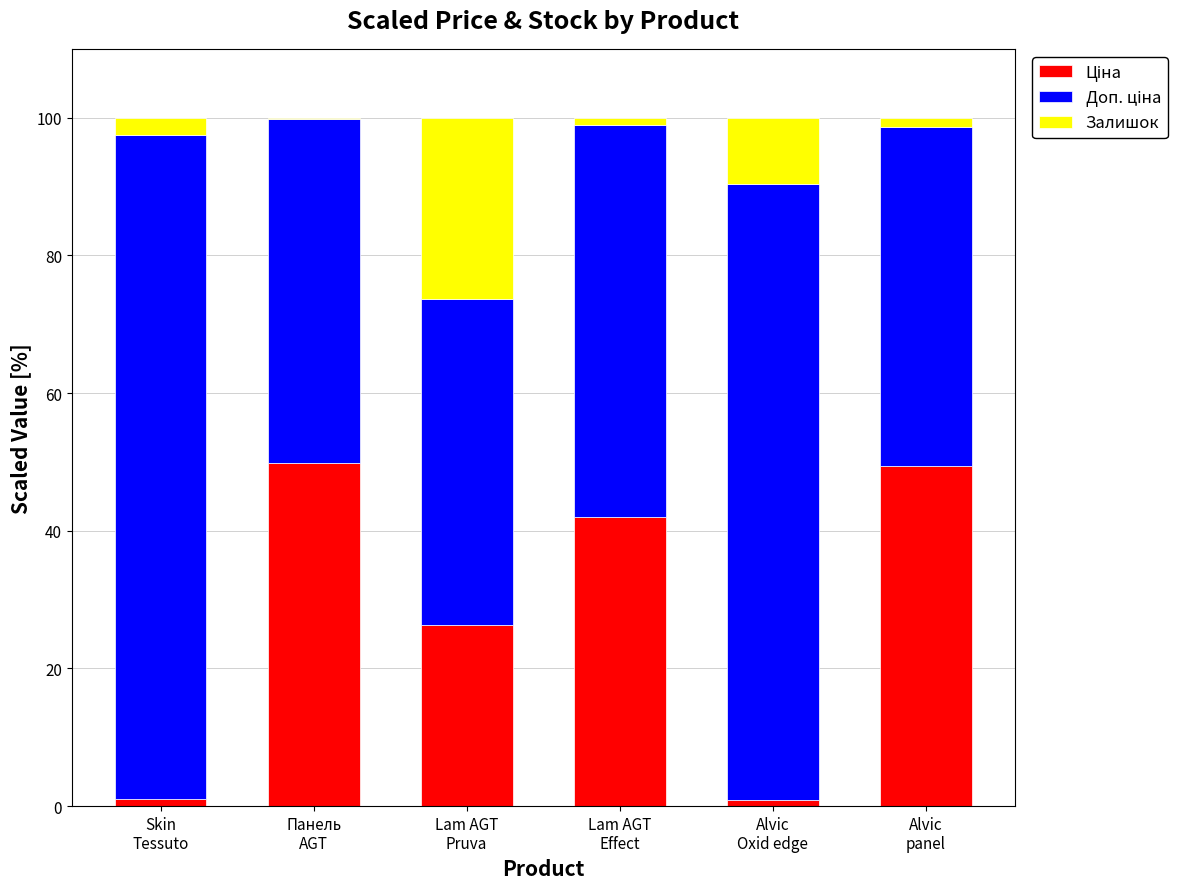

True or false: Залишок has a value of 0.1 at Панель
AGT.

False